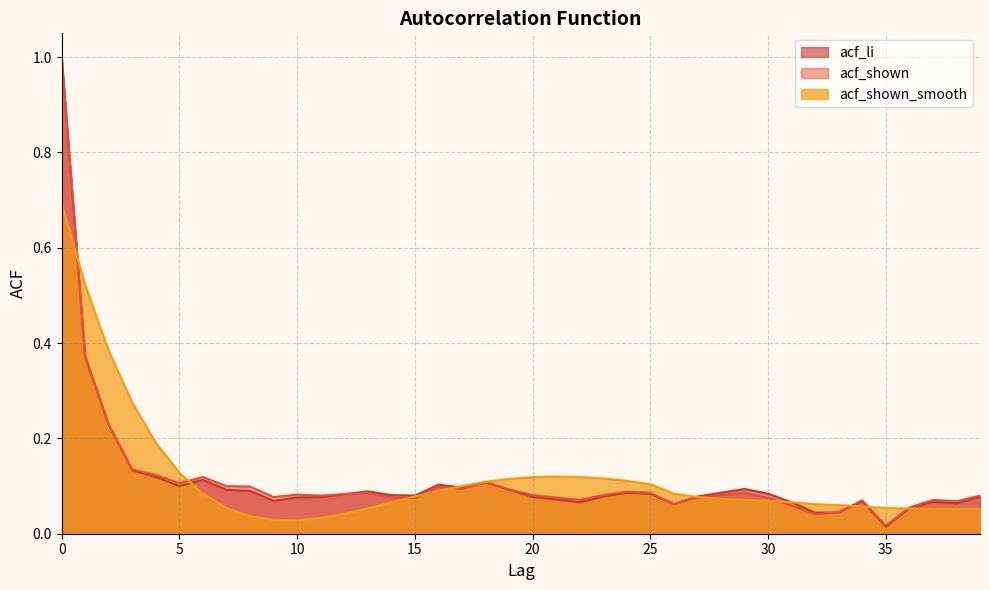

Read the acf_li value at 16.

0.1